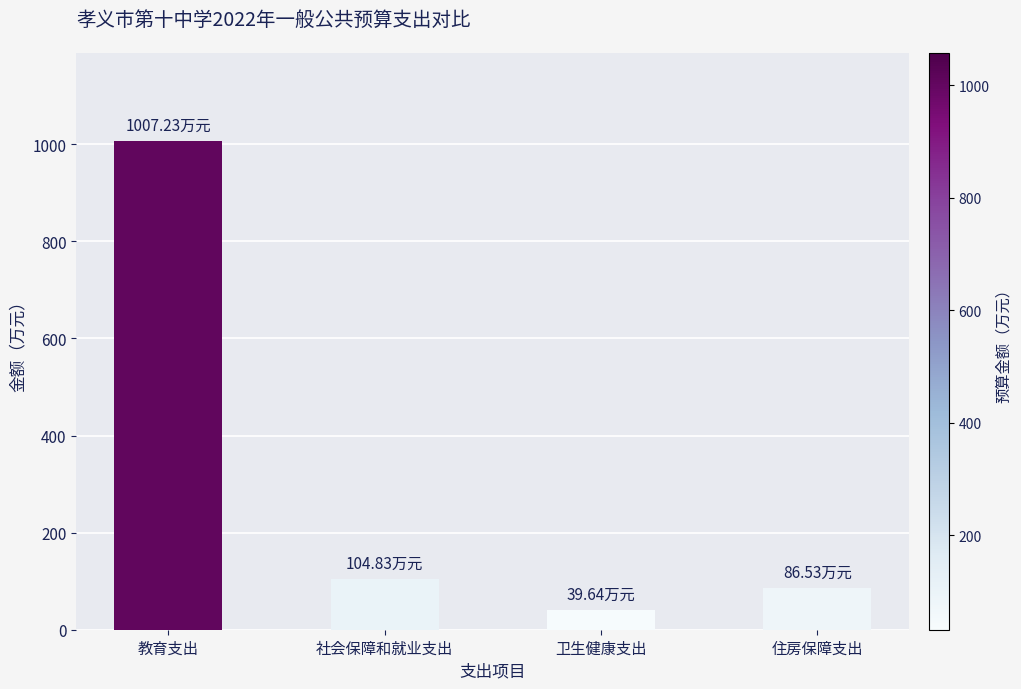

How many values exceed 104?

2